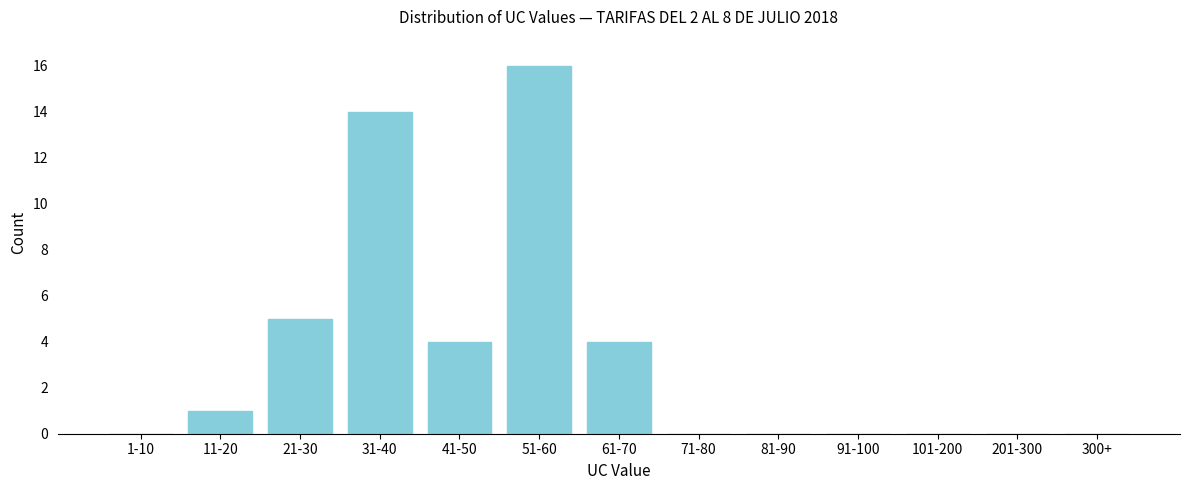

Reading left to right, what are all the values shown in this chart?

1-10=0	11-20=1	21-30=5	31-40=14	41-50=4	51-60=16	61-70=4	71-80=0	81-90=0	91-100=0	101-200=0	201-300=0	300+=0